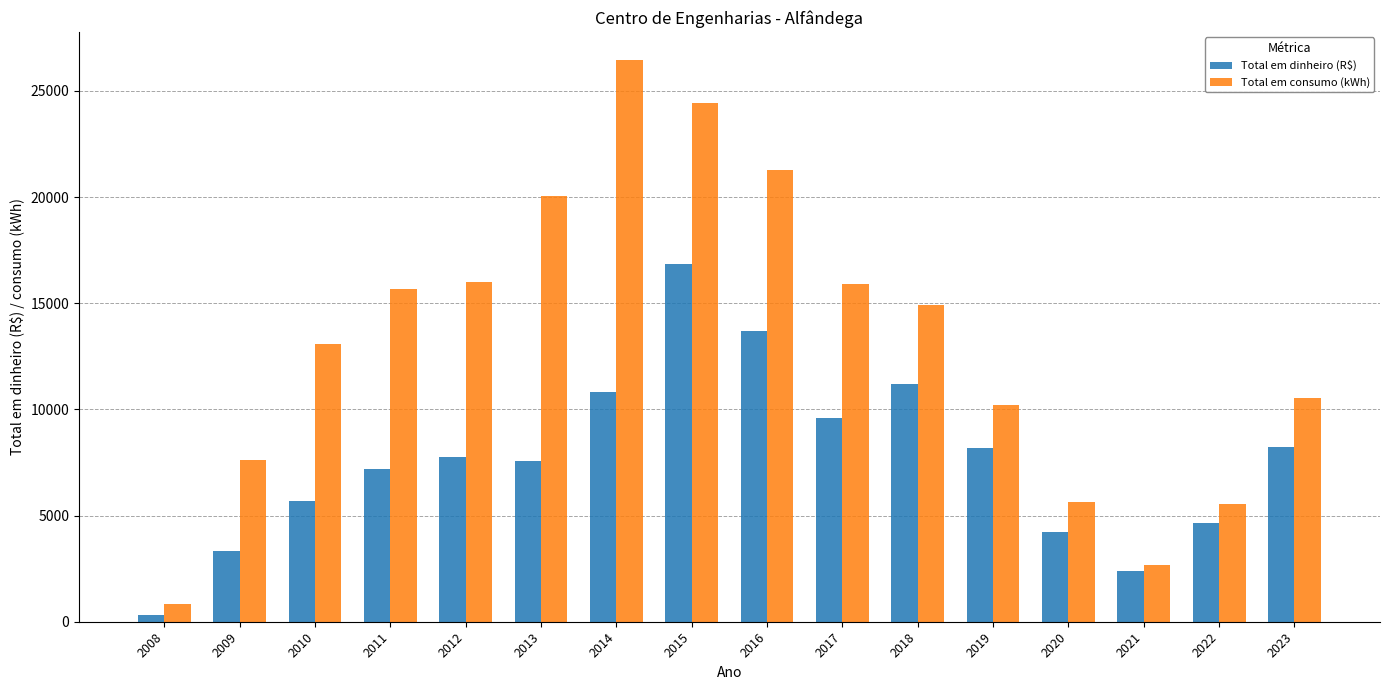

Rank the series at 2010 from lowest to highest value.

Total em dinheiro (R$), Total em consumo (kWh)